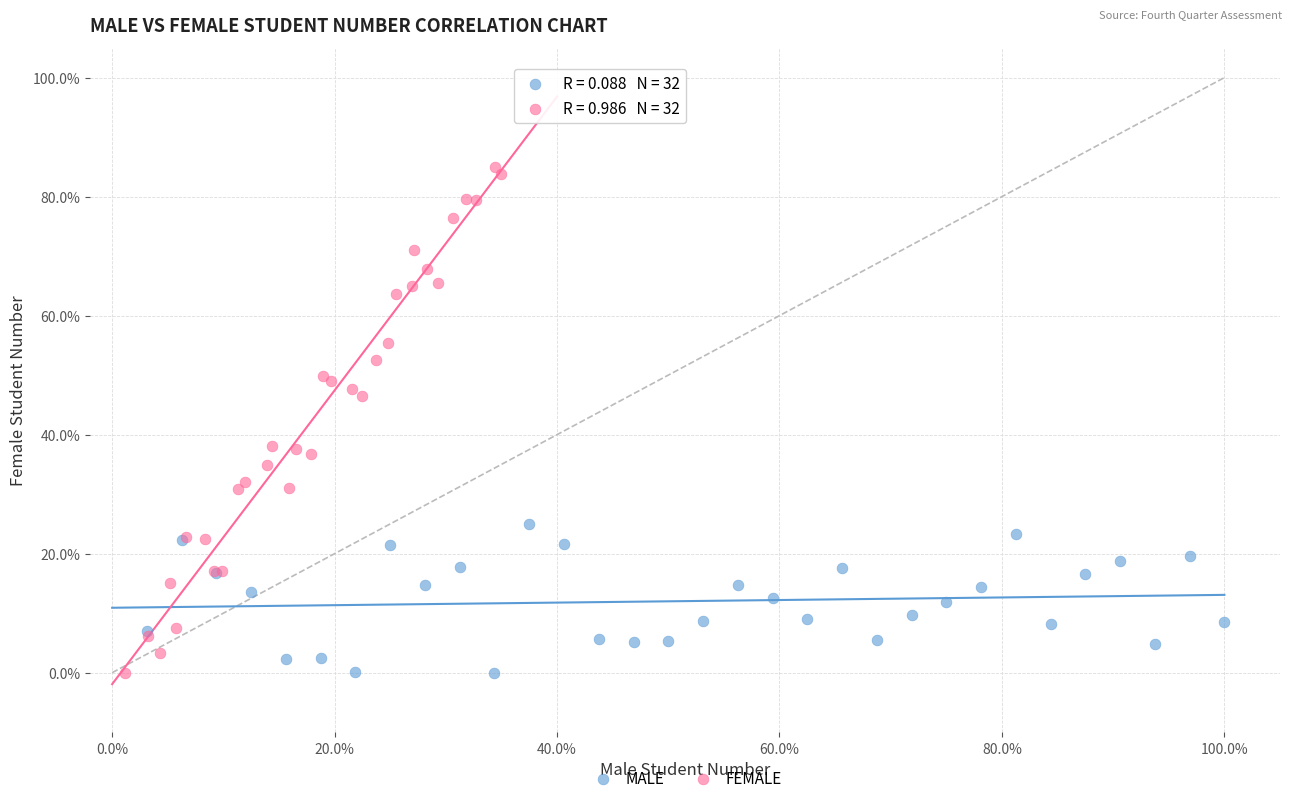

Which series has the widest spread of Y values?

FEMALE